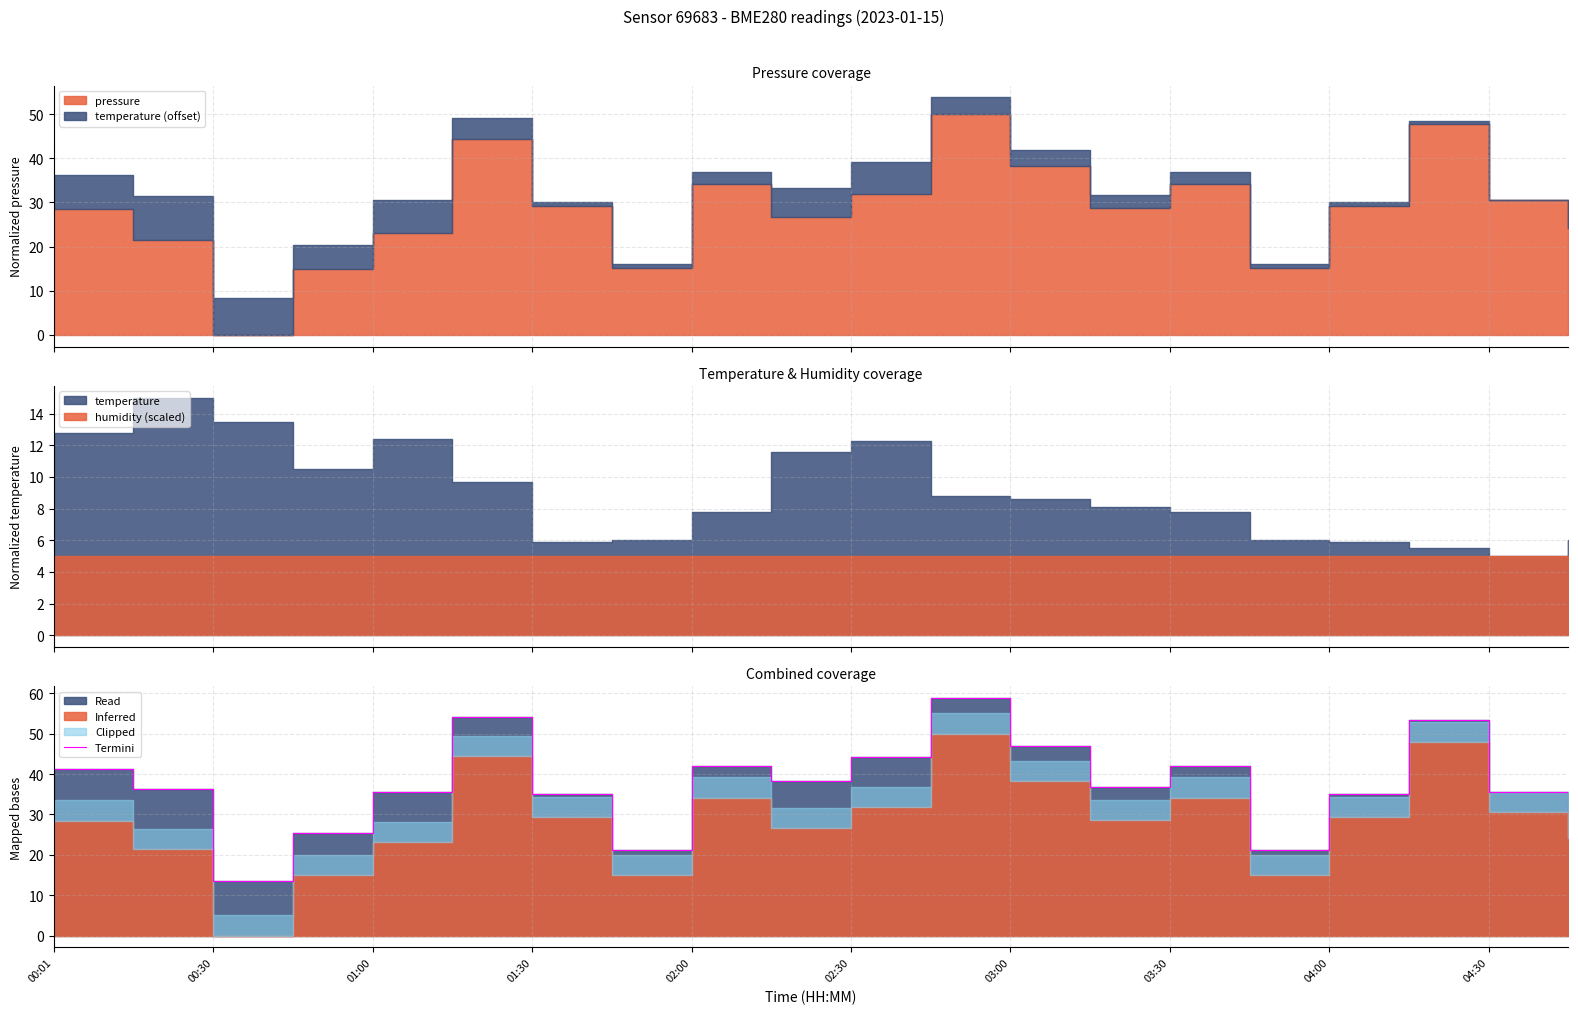

Count the number of categories in the chart.

20